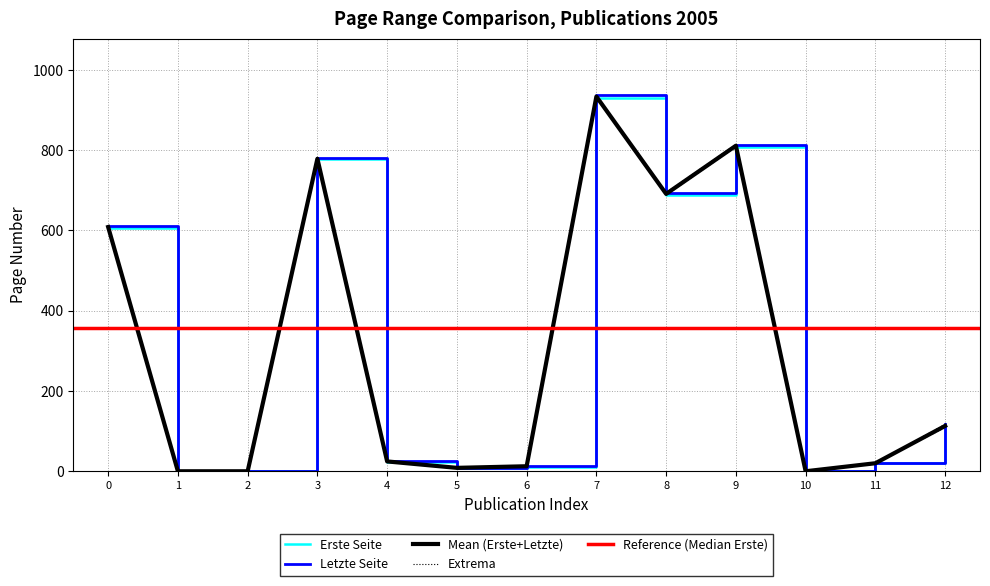

What is the highest value of the Letzte Seite series?

937.0